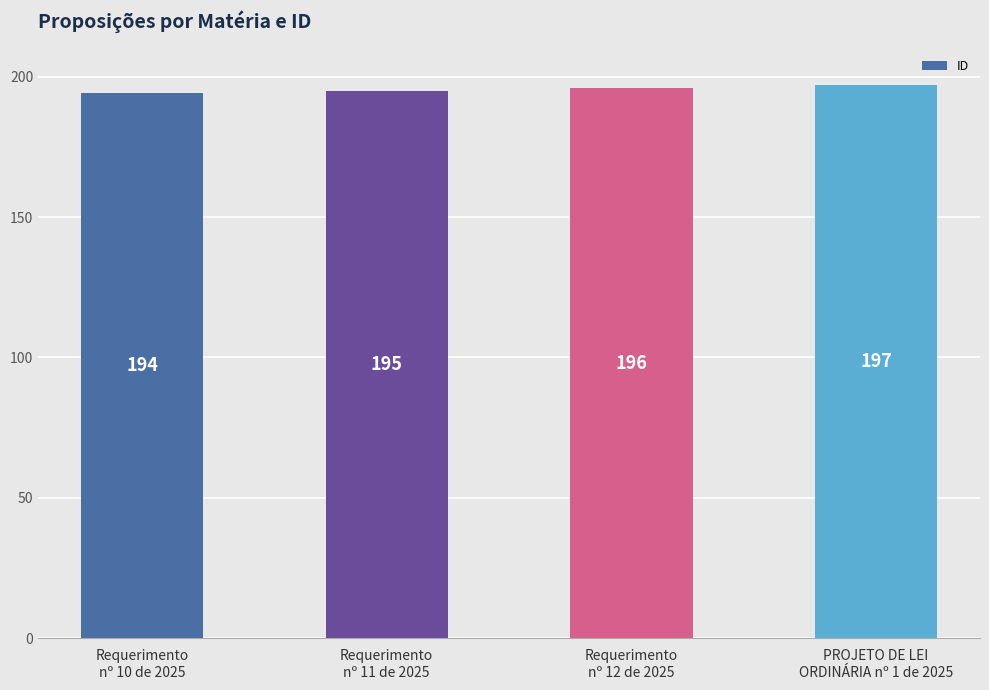

Reading right to left, what are all the values shown in this chart?

197	196	195	194